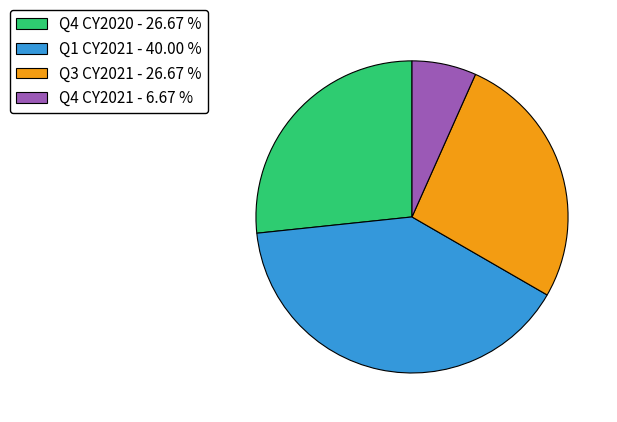

Is it true that Q3 CY2021 is 27% of the pie?

True